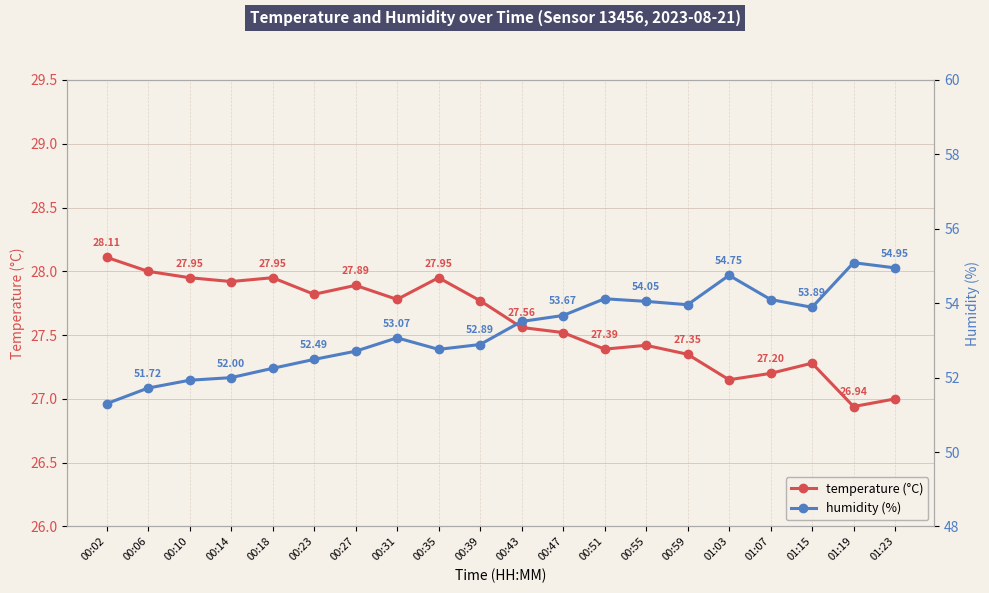

True or false: temperature has more than 2 points higher than both neighbors.

True